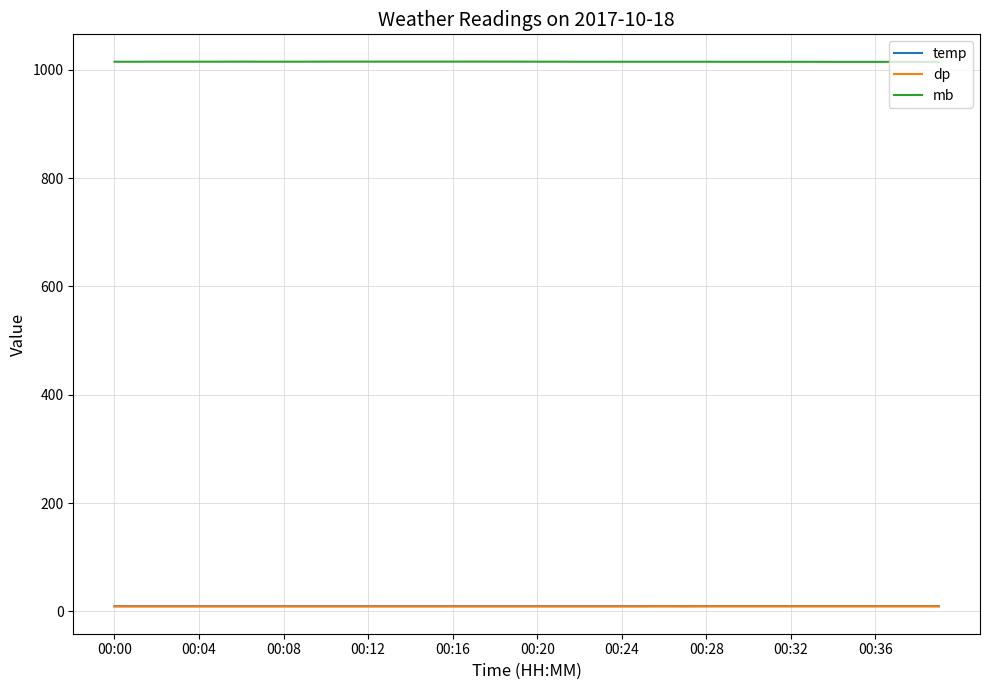

Which series has the largest total across all categories?

mb